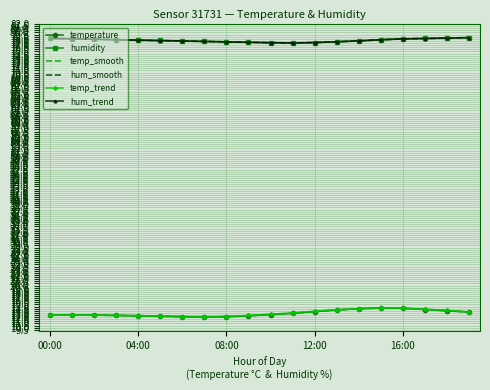

True or false: humidity and temp_smooth cross at least once.

False